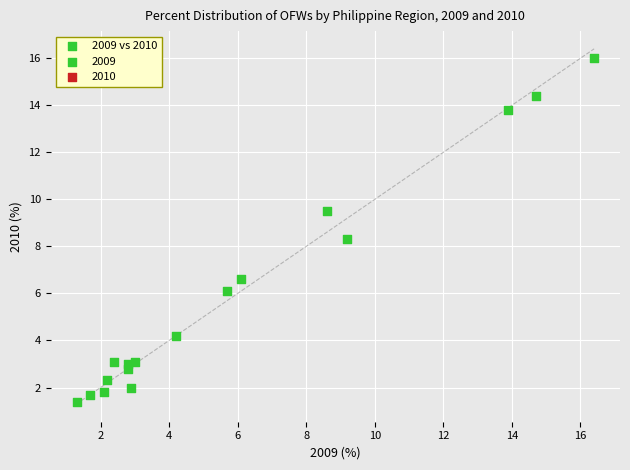

What Y value in the scatter plot is closest to 8?

8.3